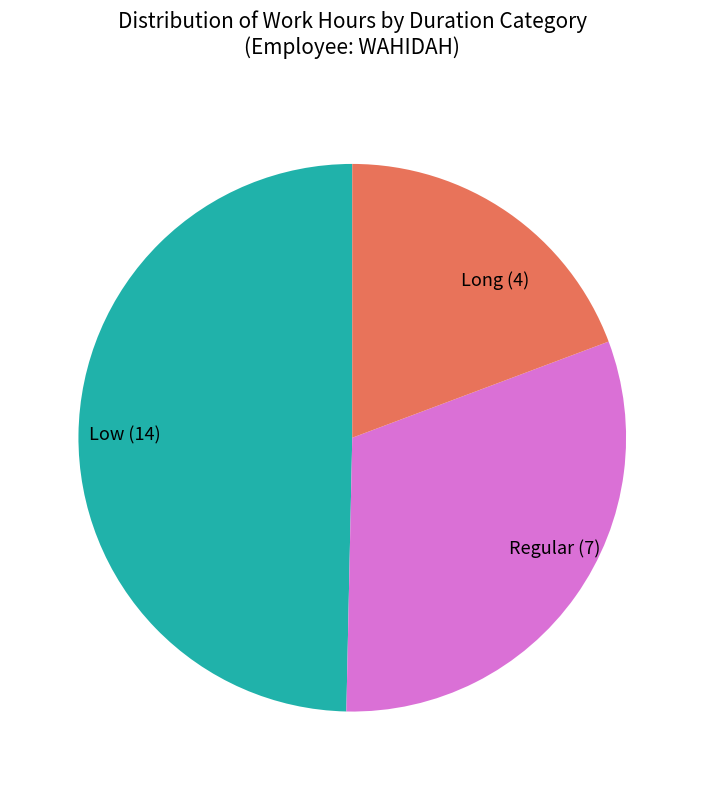

Which has a higher value, Low (14) or Long (4)?

Low (14)